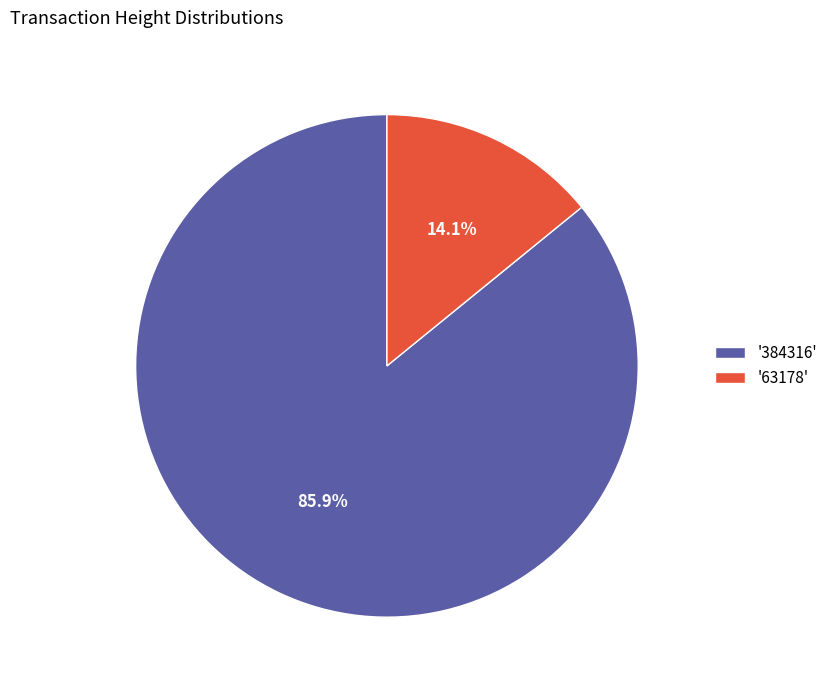

What is the majority slice?

'384316'